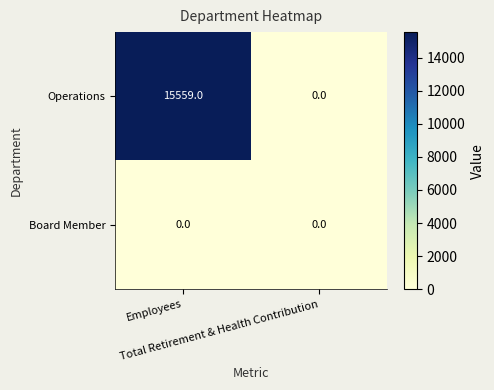

What is the sum of all Operations values?

15559